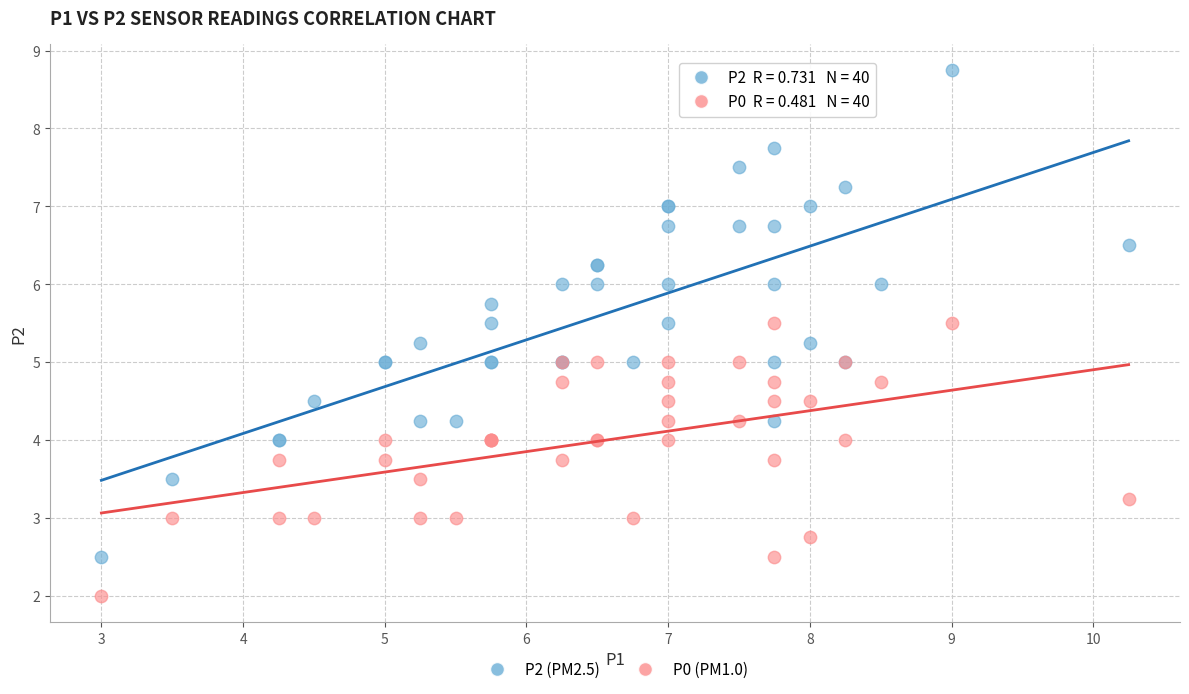

Which series has the largest Y range (max minus min)?

P2 (PM2.5)